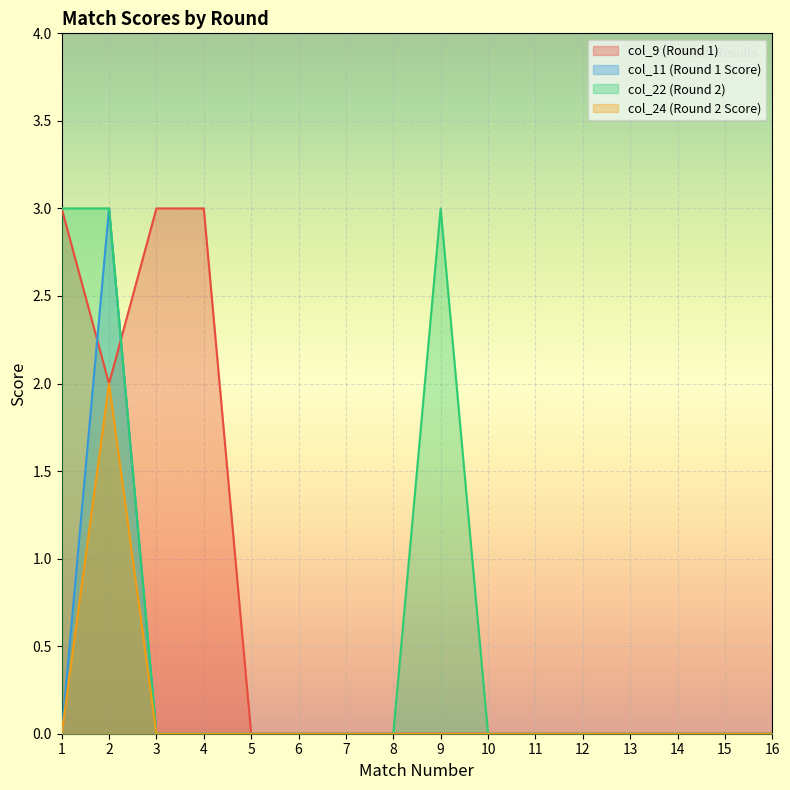

The value of col_11 (Round 1 Score) at 7 is 2. True or false?

False